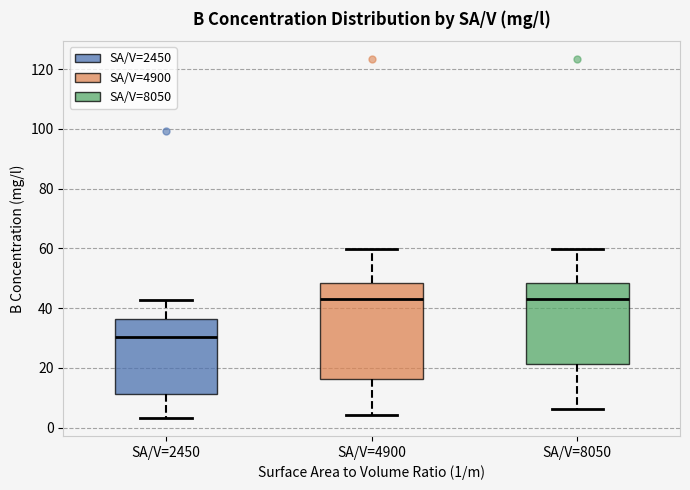

Where does the lower whisker of the box for SA/V=4900 end on the y-axis? The values are not printed on the chart, so give them approximately, as read against the axis.

4